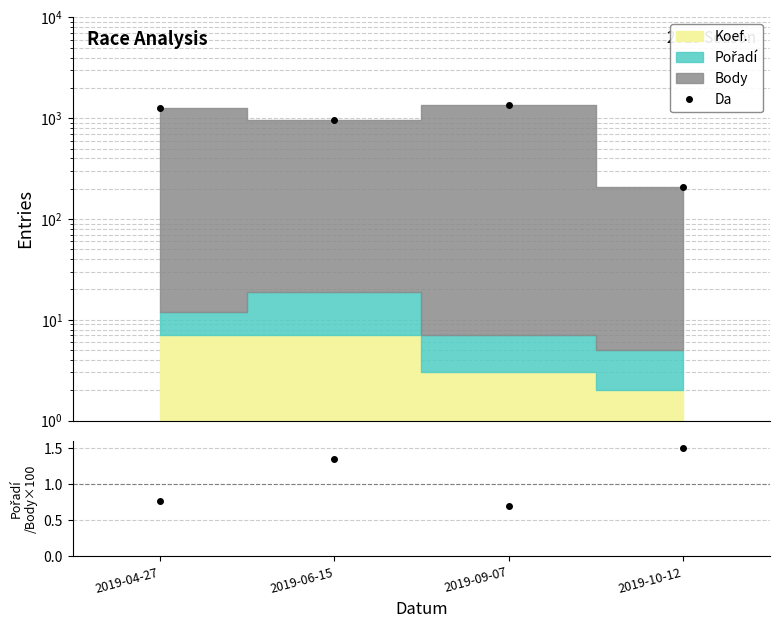

Reading right to left, what are all the values shown in this chart?

2019-10-12=207	2019-09-07=1367	2019-06-15=969	2019-04-27=1273